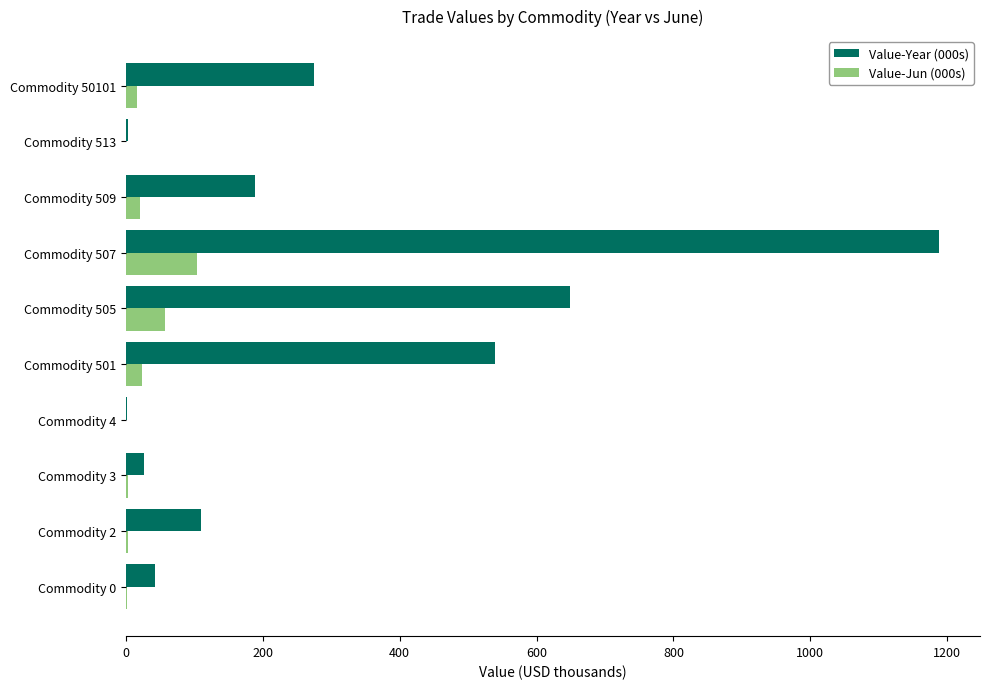

The value of Value-Year (000s) at Commodity 505 is 355.6. True or false?

False